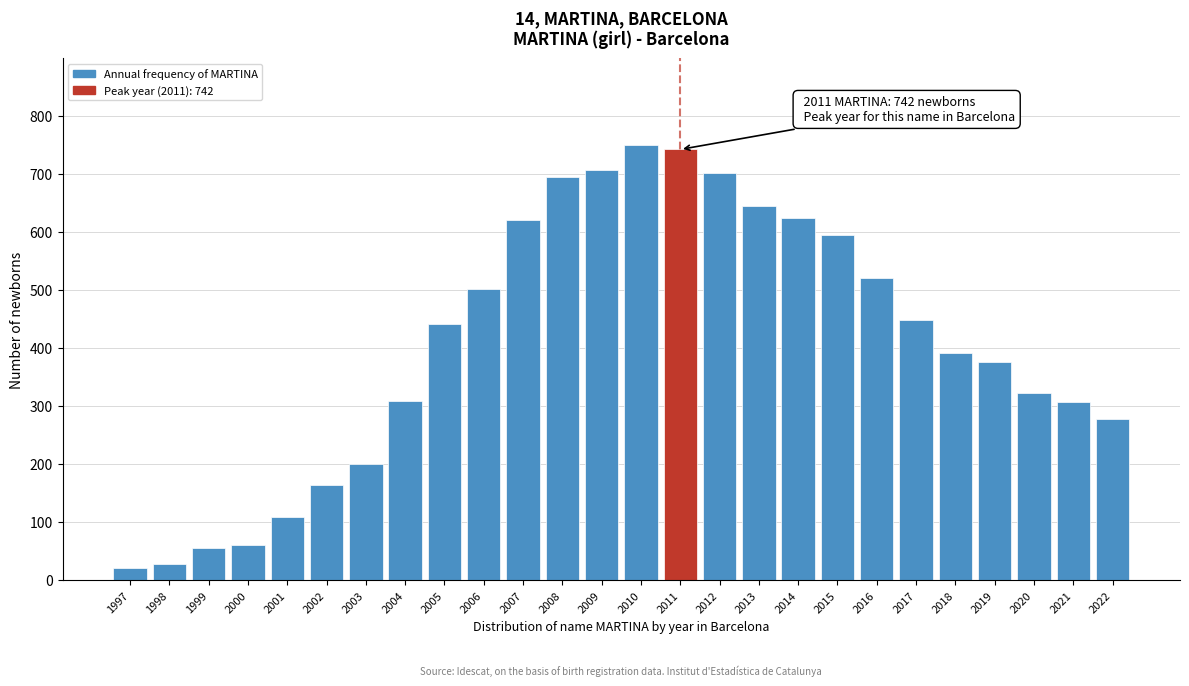

What is the difference between the maximum and minimum values?

729